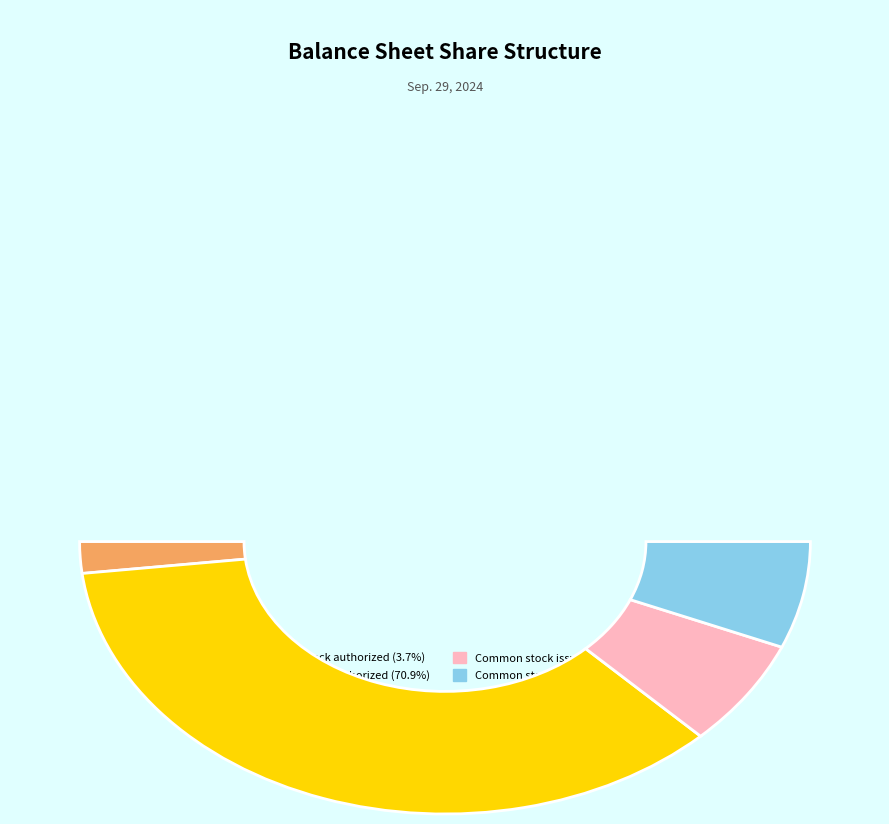

To the nearest percent, what portion does Preferred stock authorized represent?

4%